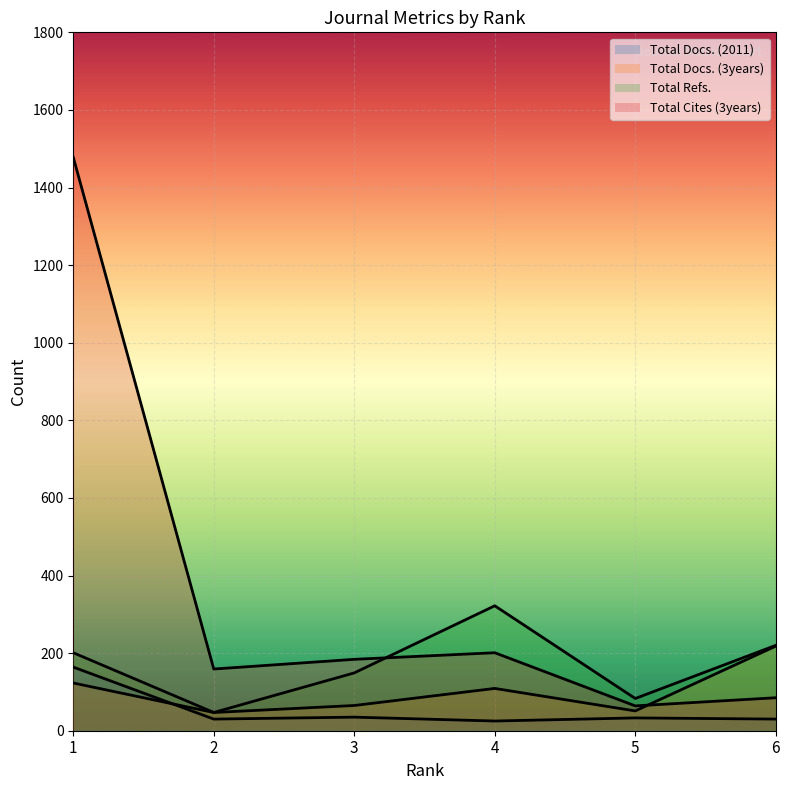

What is the total value across all series at 5?

231